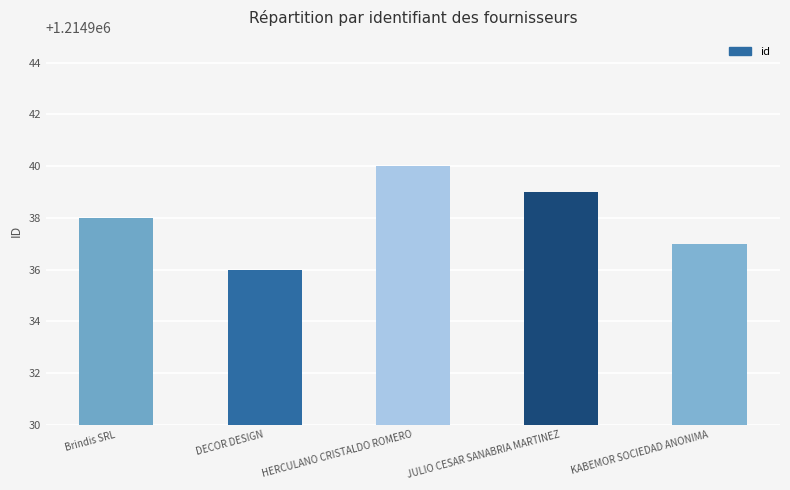

Are the bars grouped side by side (vs. stacked)?

No